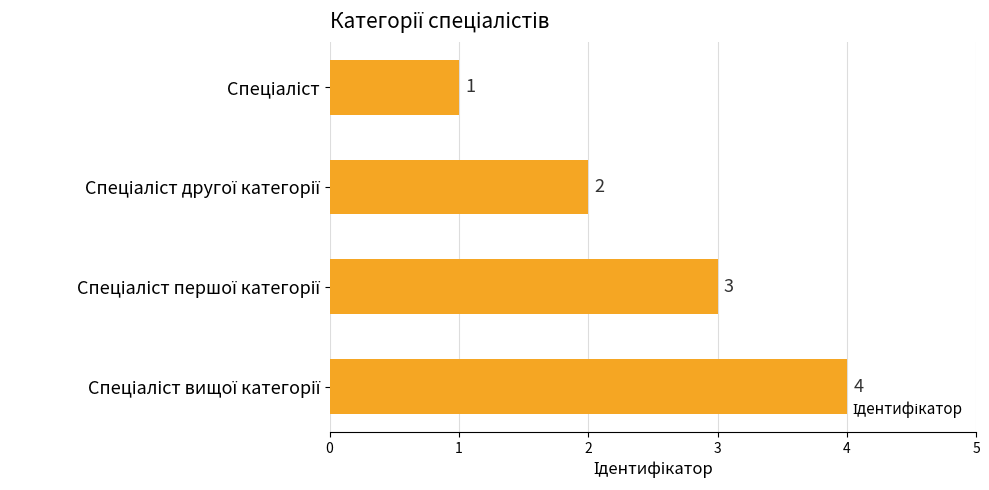

Are the bars horizontal?

Yes